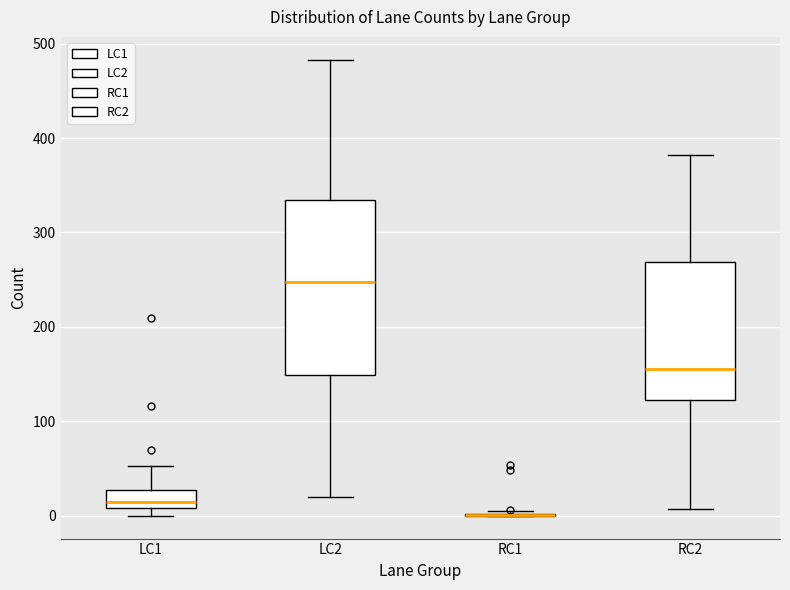

Which box is the tallest, from its lower edge to its upper edge?

LC2